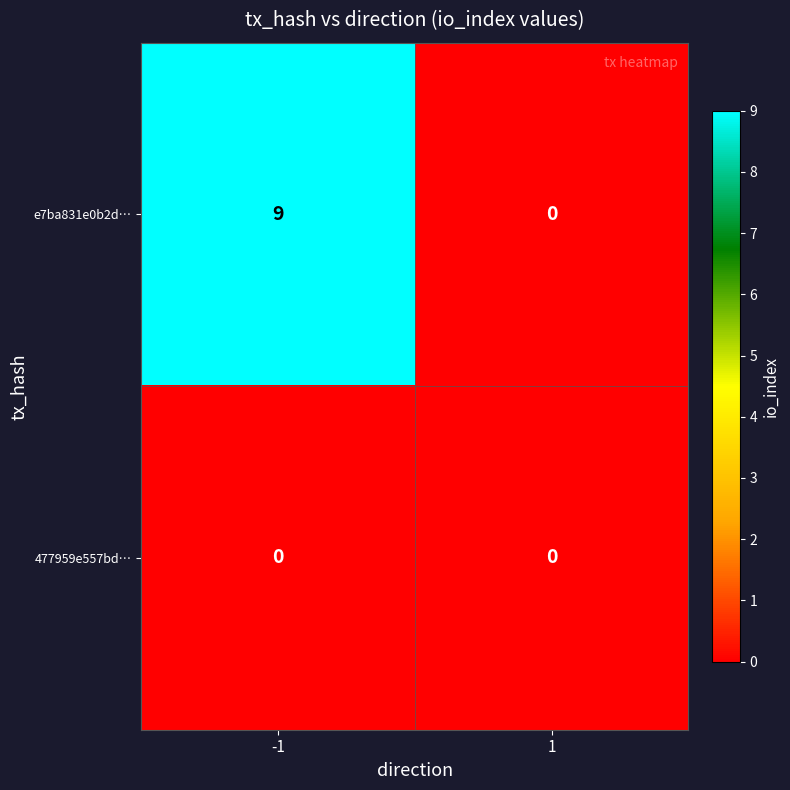

Between -1 and 1, which series saw the biggest shift?

e7ba831e0b2d…